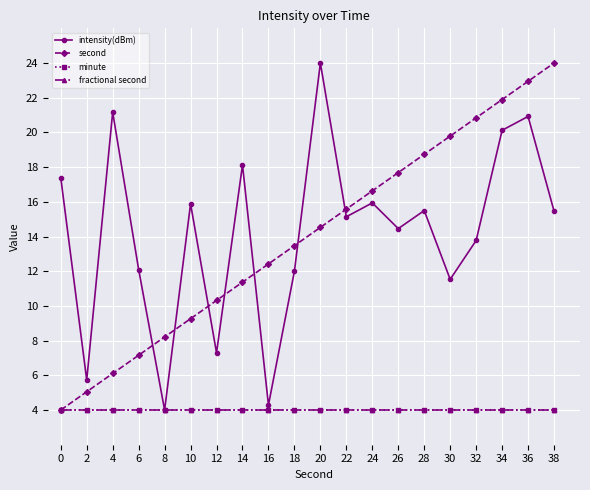

The value of second at 26 is 17.7. True or false?

True